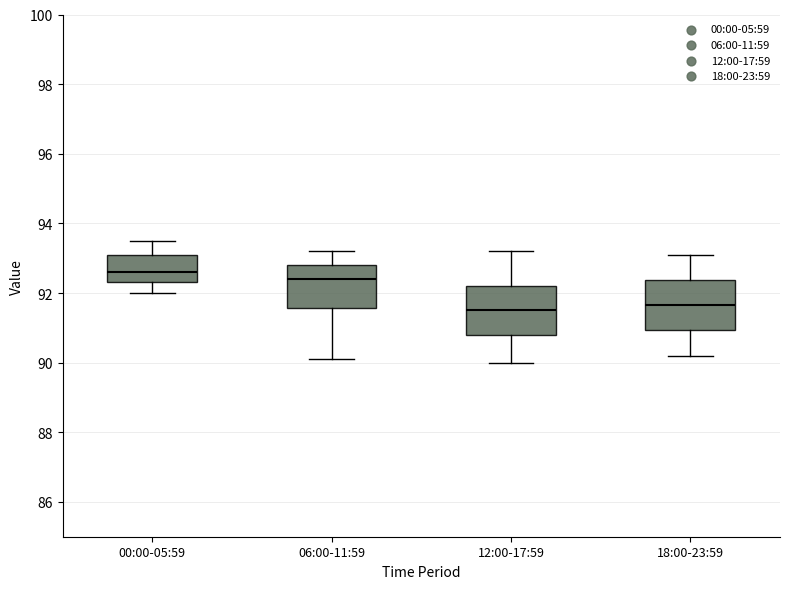

Where does the lower whisker of the box for 00:00-05:59 end on the y-axis? The values are not printed on the chart, so give them approximately, as read against the axis.

92.0